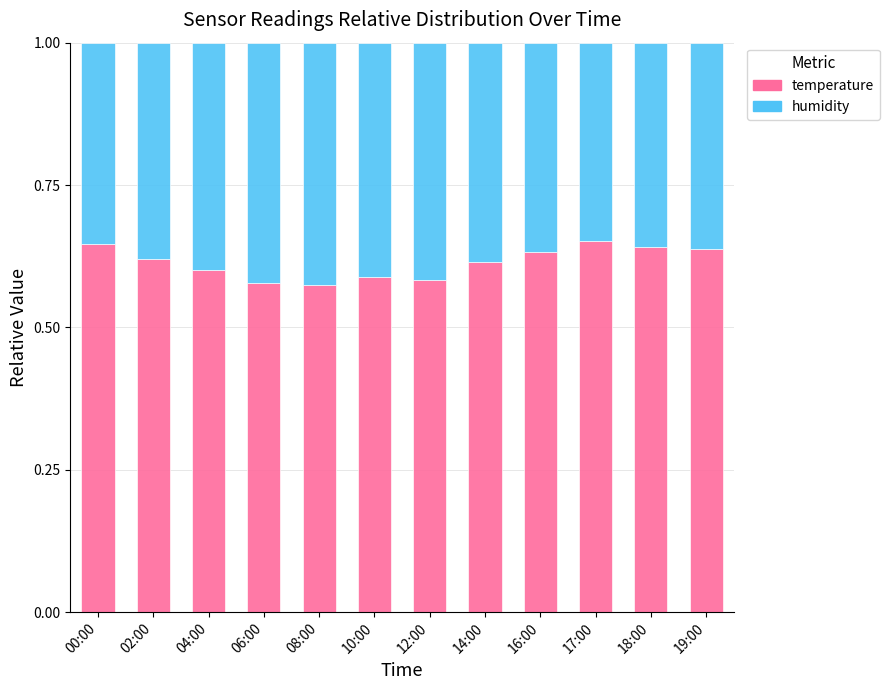

The temperature series shows 0.6 at 12:00. True or false?

True